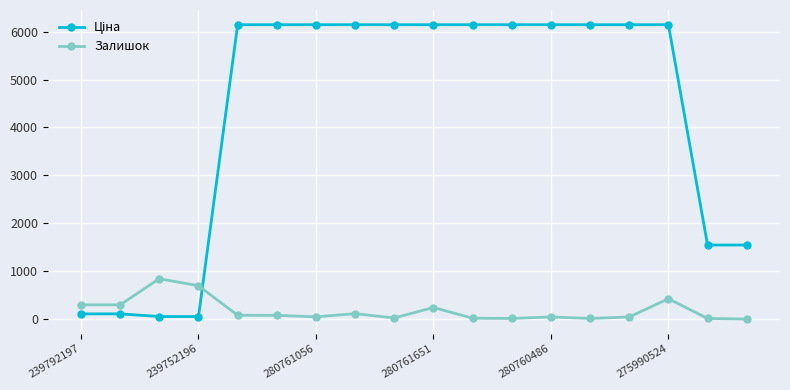

What is the value of the Залишок point at the 4th from the left?

698.0